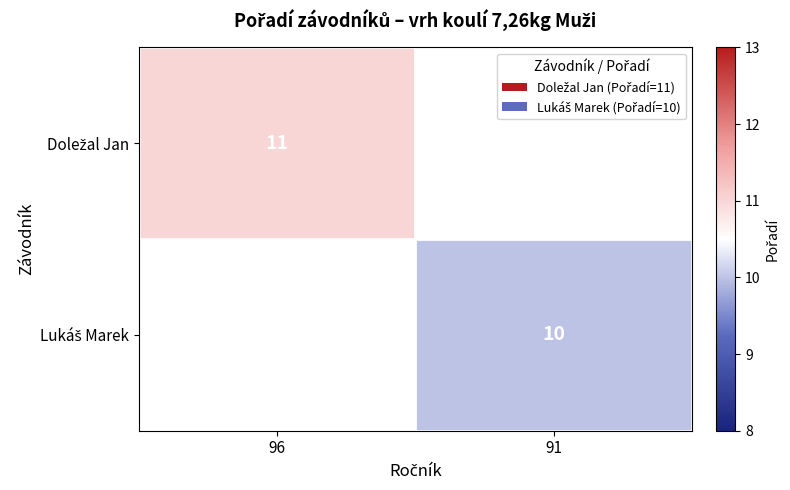

Which label corresponds to the smallest value in the chart?

91